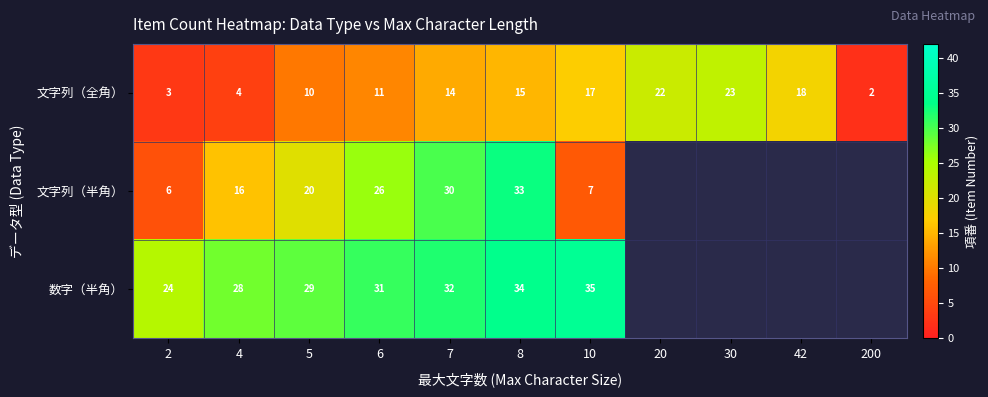

Count the number of categories in the chart.

11